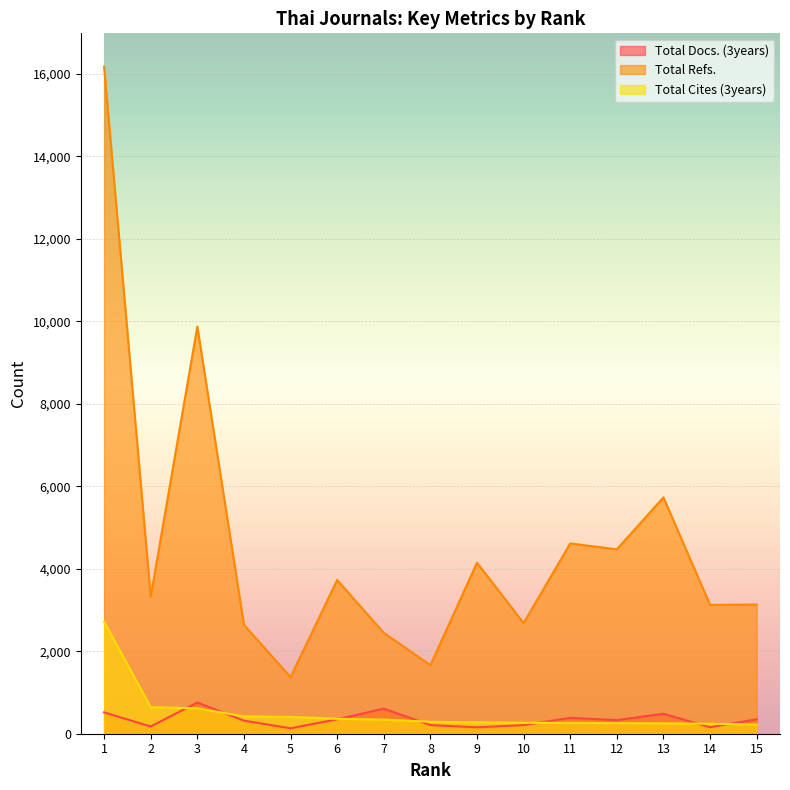

Between which two adjacent categories do Total Cites (3years) and Total Docs. (3years) first intersect?

2 and 3